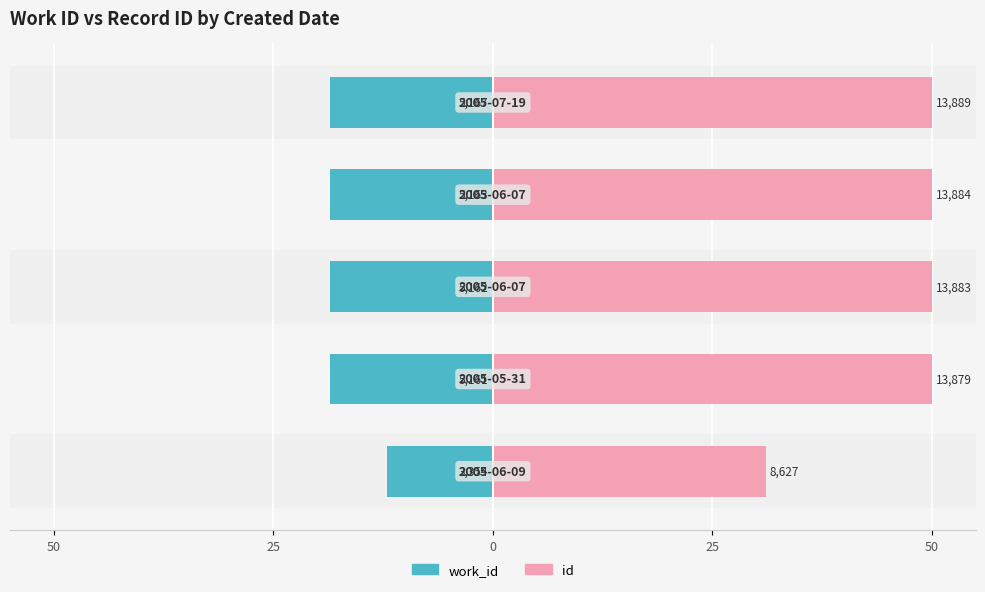

Rank the series by their maximum value, from lowest to highest.

work_id, id